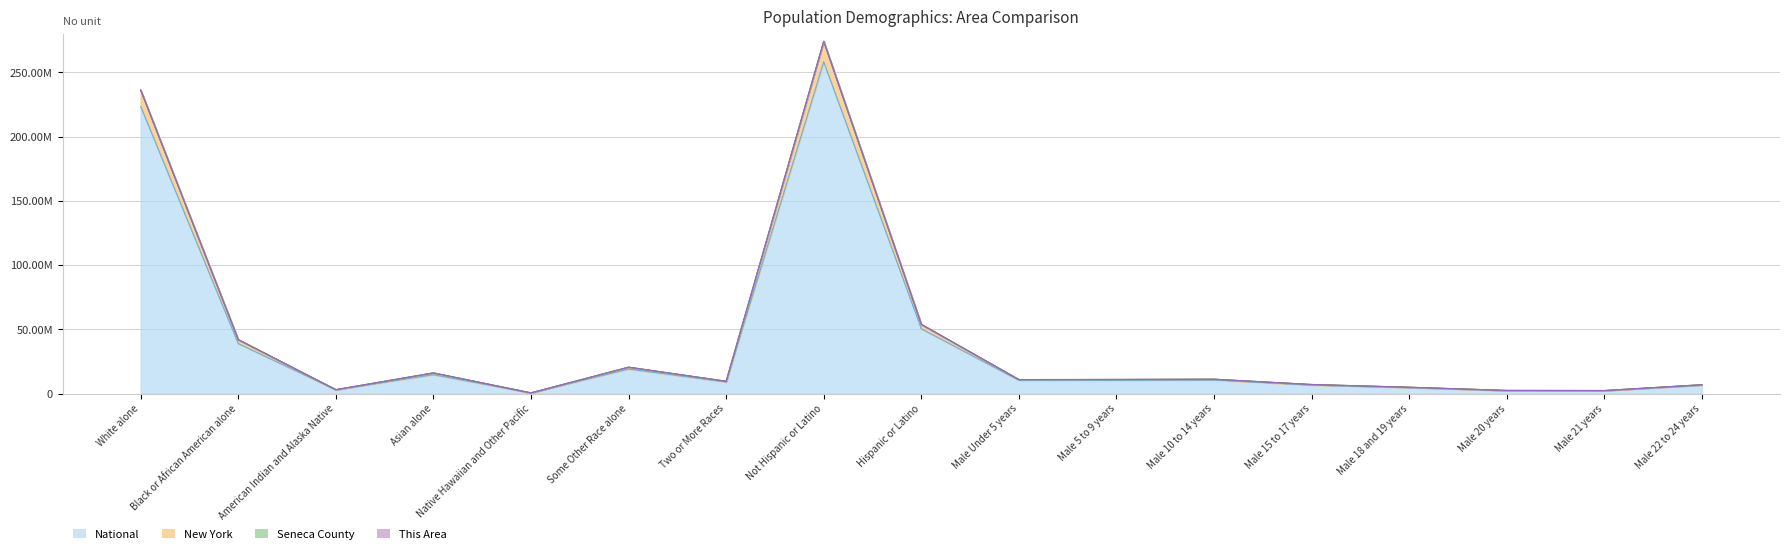

Does the chart have visible grid lines?

Yes